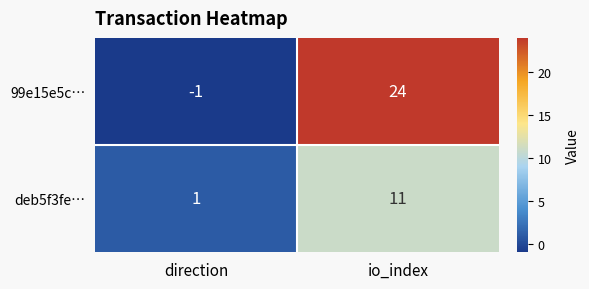

Which category has the lowest value in the 99e15e5c… series?

direction